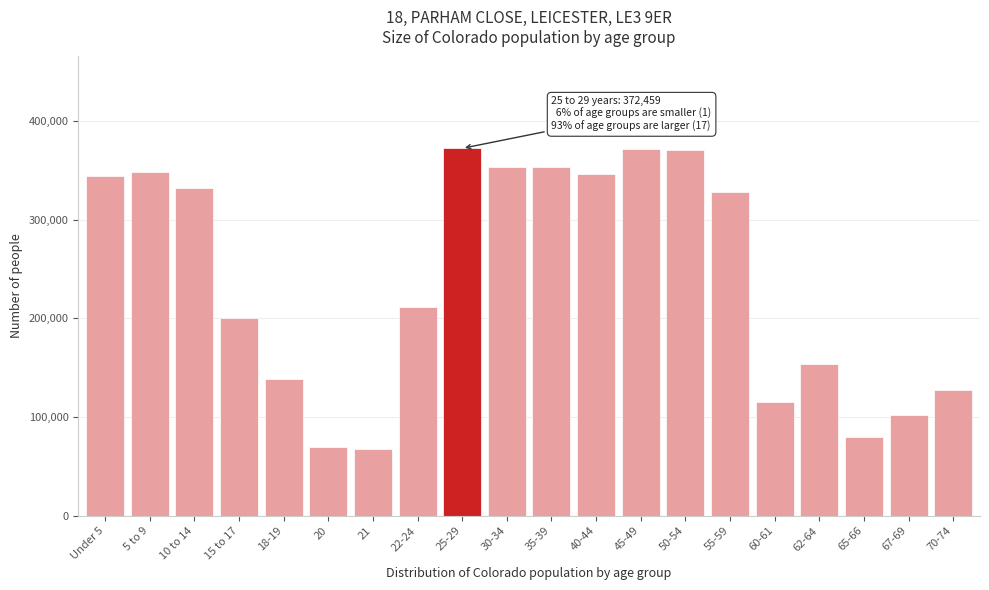

The value at 55-59 is 328364. True or false?

True